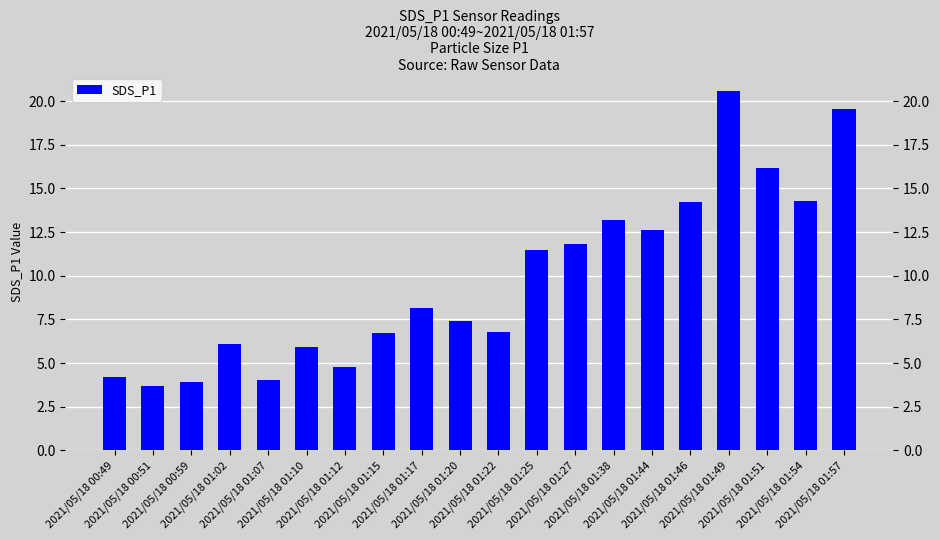

Does the chart contain any negative values?

No